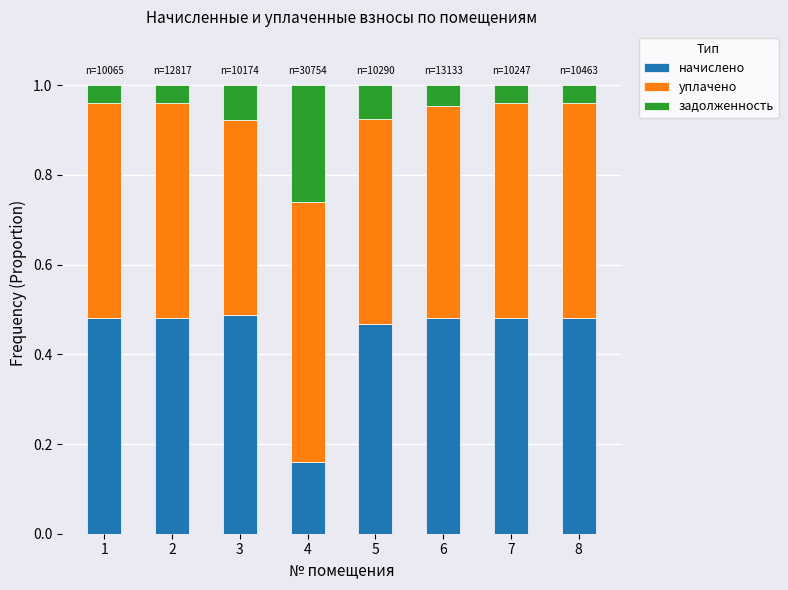

What is the sum of all начислено values?

3.5